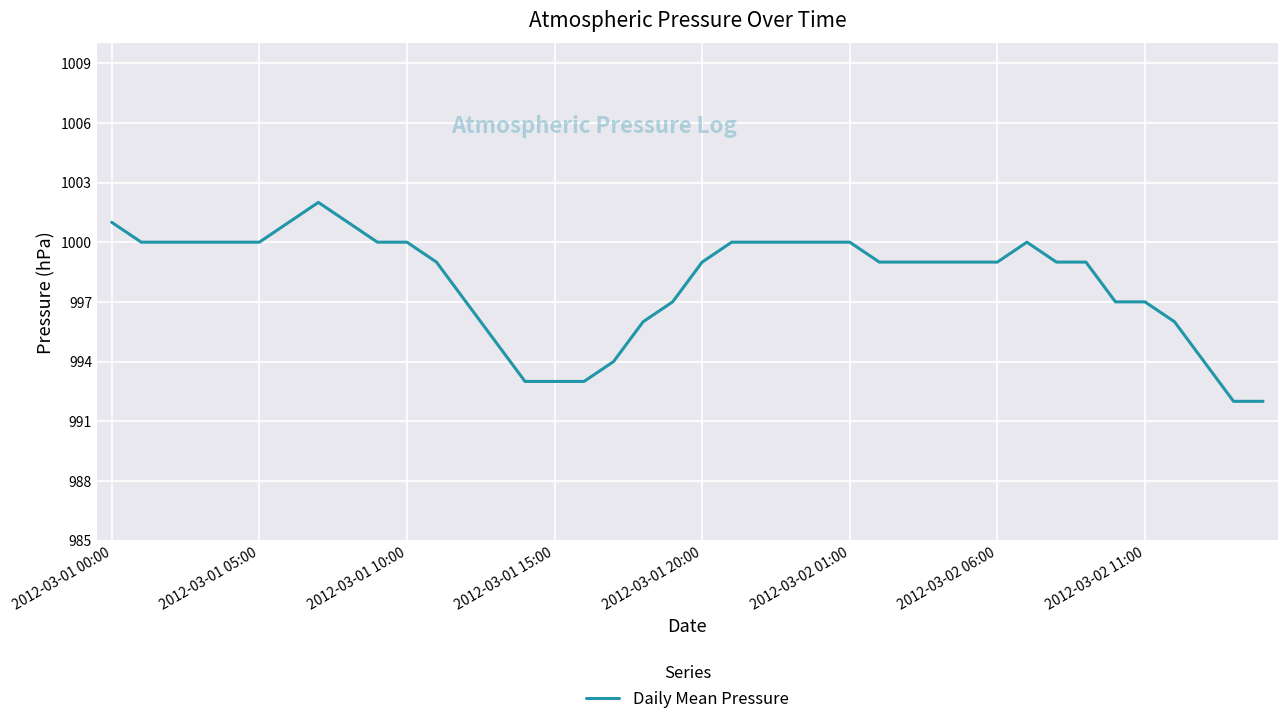

What is the smallest value displayed?

992